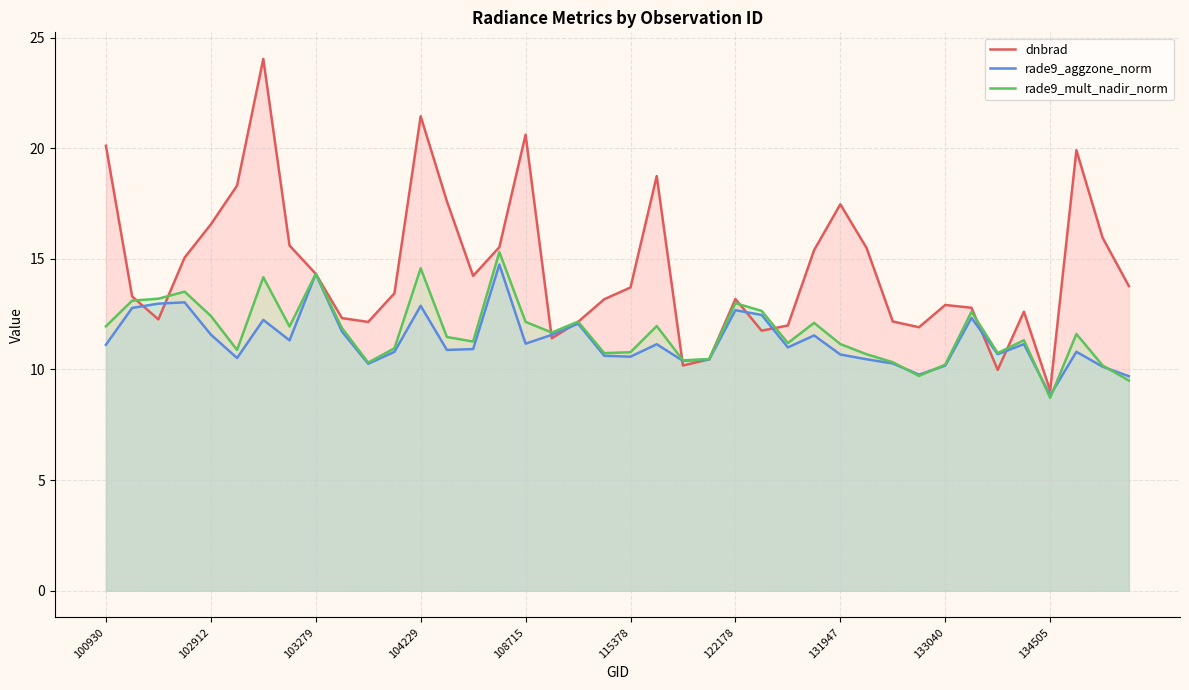

Does the chart display data point markers on the line(s)?

No